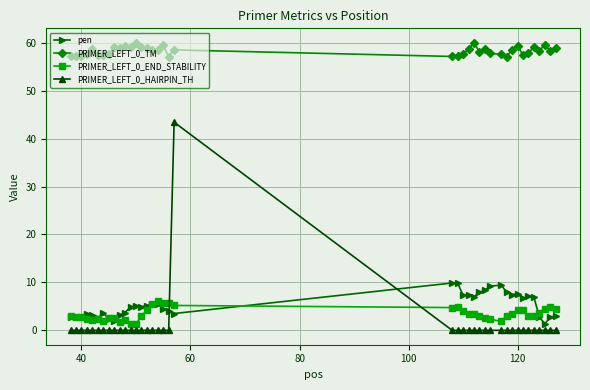

True or false: PRIMER_LEFT_0_TM has more than 2 interior local peaks.

True